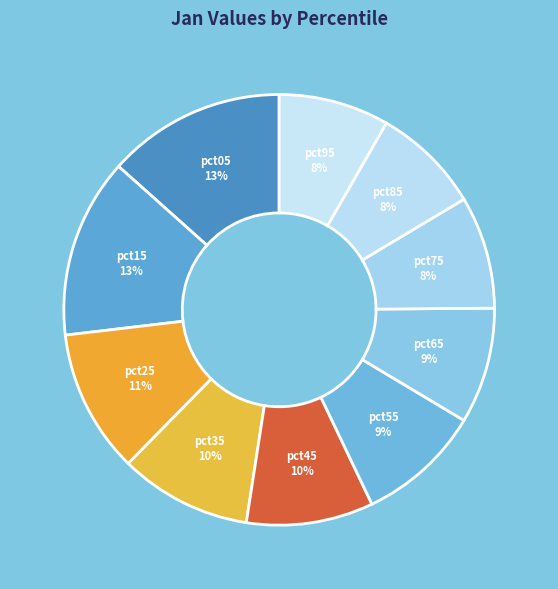

How many segments does this pie chart have?

10